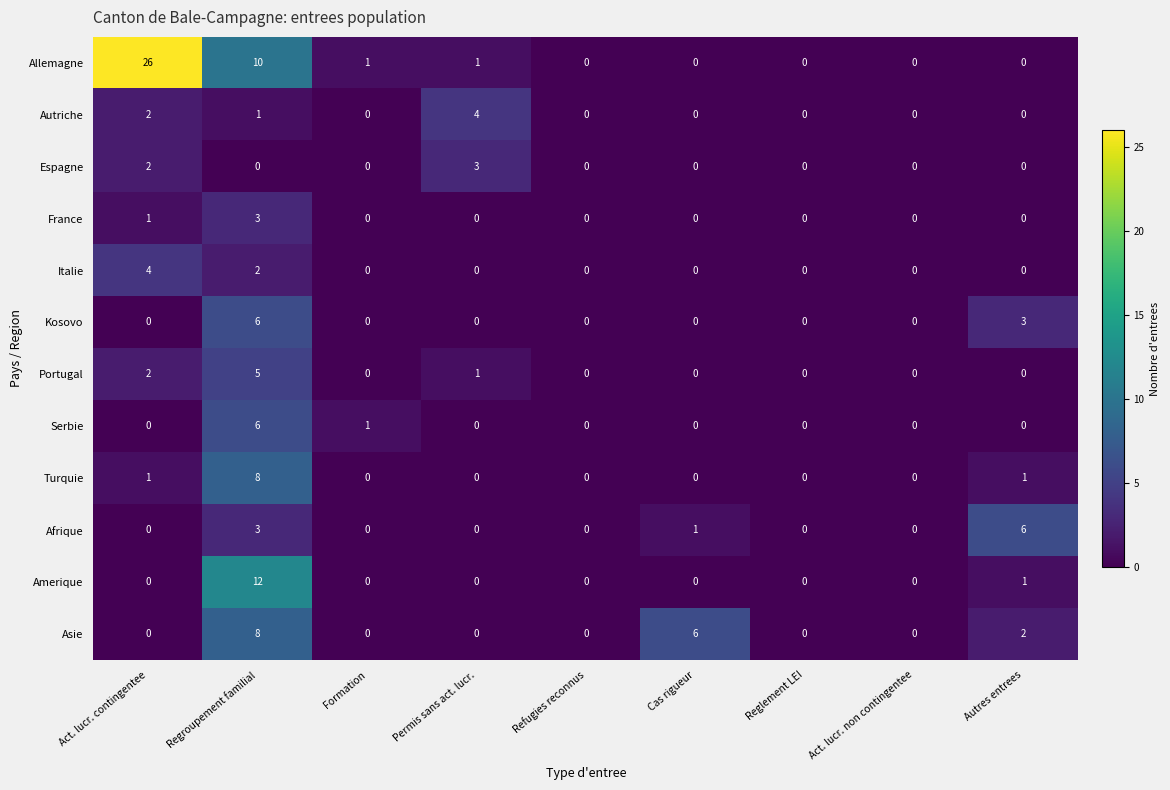

Which series has the largest range (max minus min)?

Allemagne